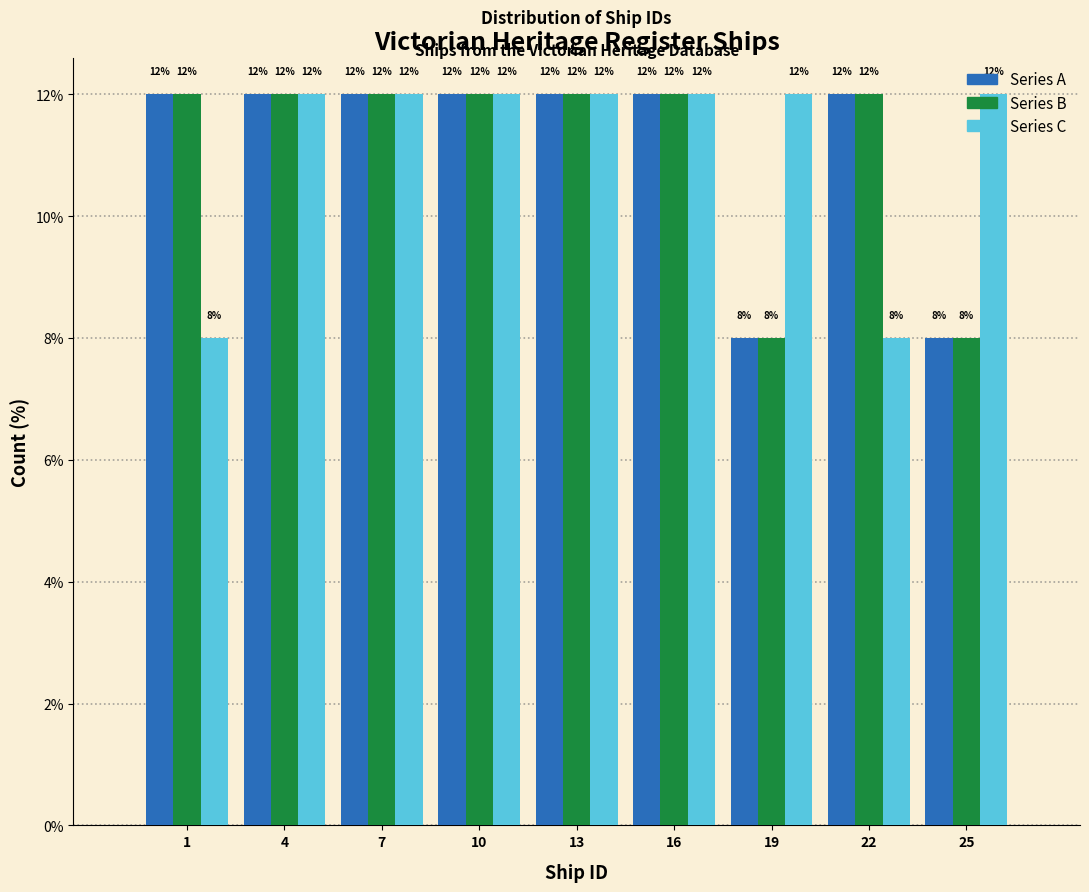

At how many categories does at least one series exceed 8?

9